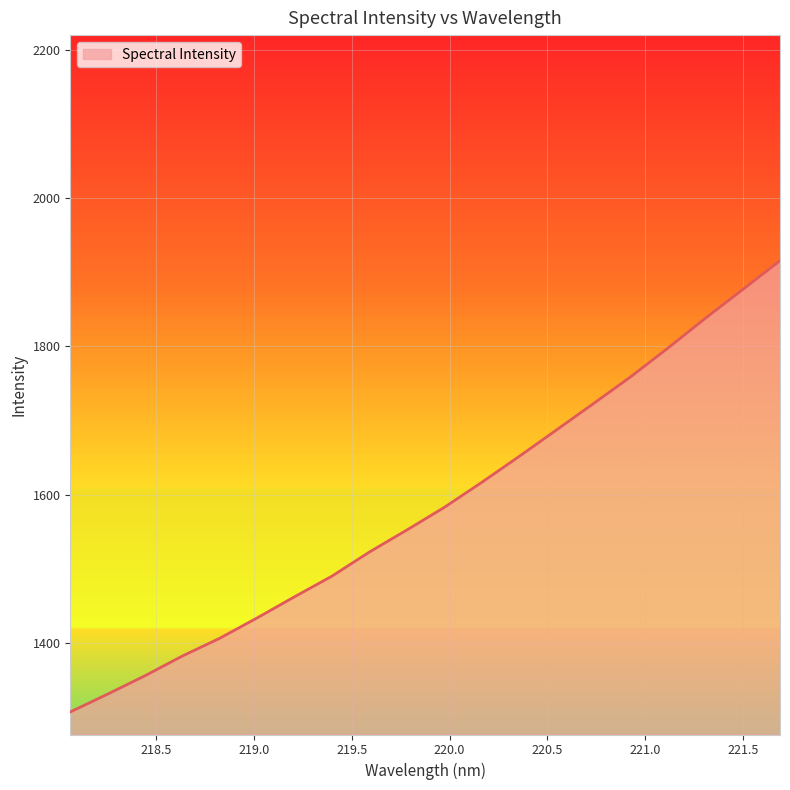

What is the maximum value shown in the chart?

1915.6